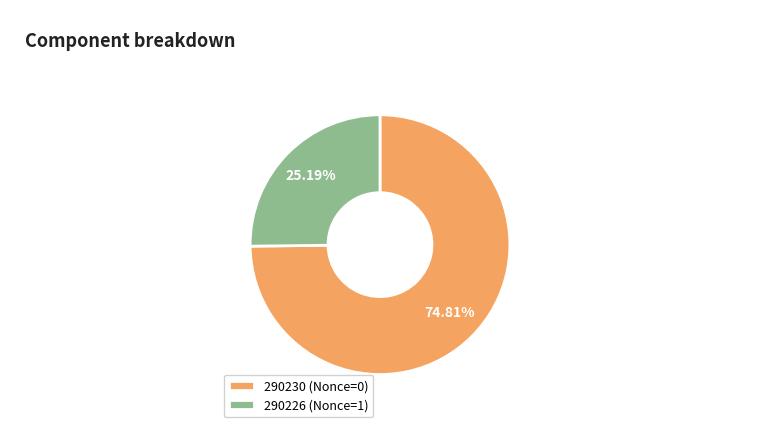

To the nearest percent, what is the difference between the largest and smallest slice percentages?

50%